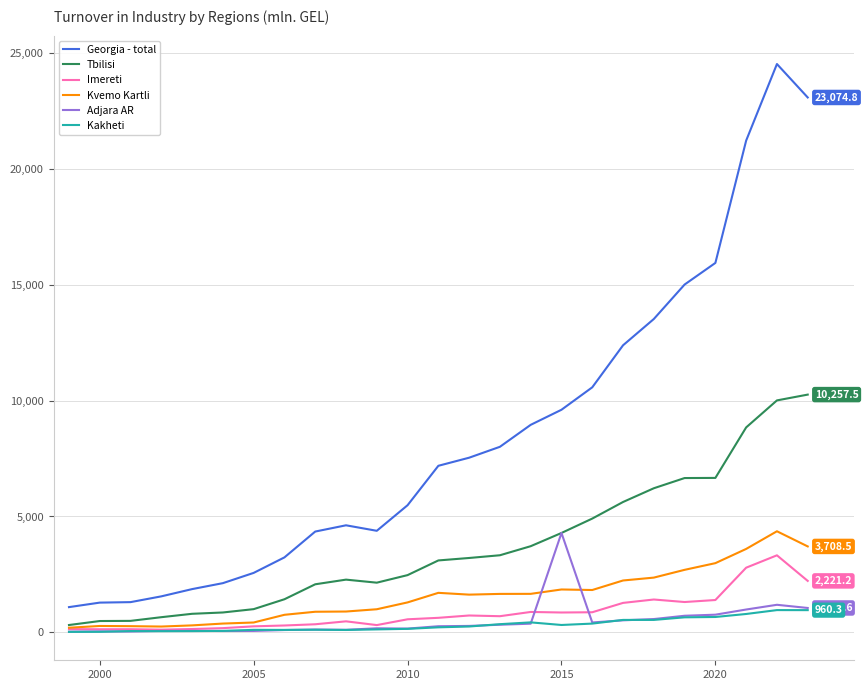

True or false: Imereti and Georgia - total cross at least once.

False